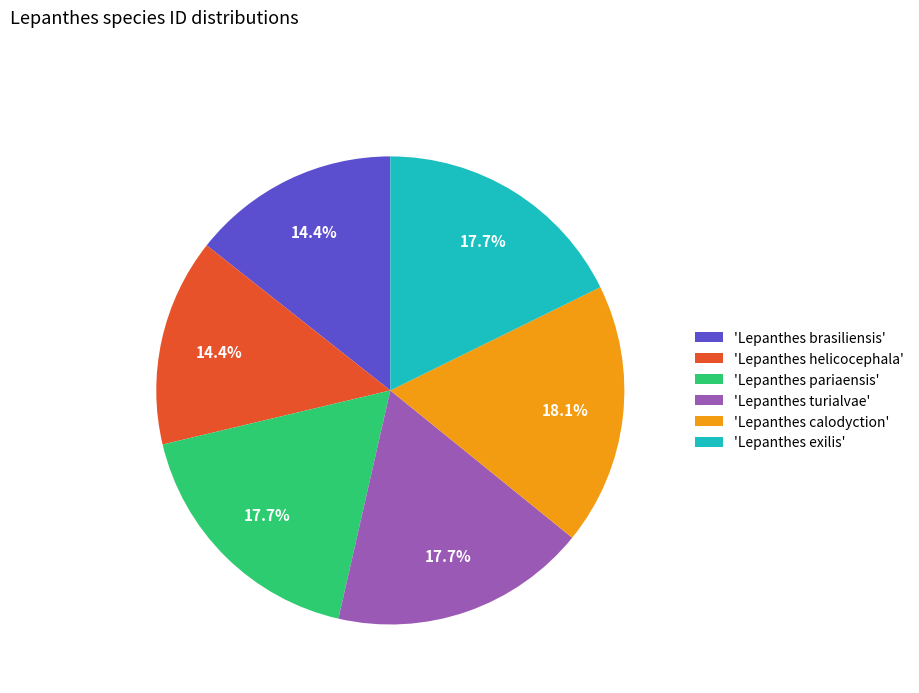

Count the number of slices in the pie.

6